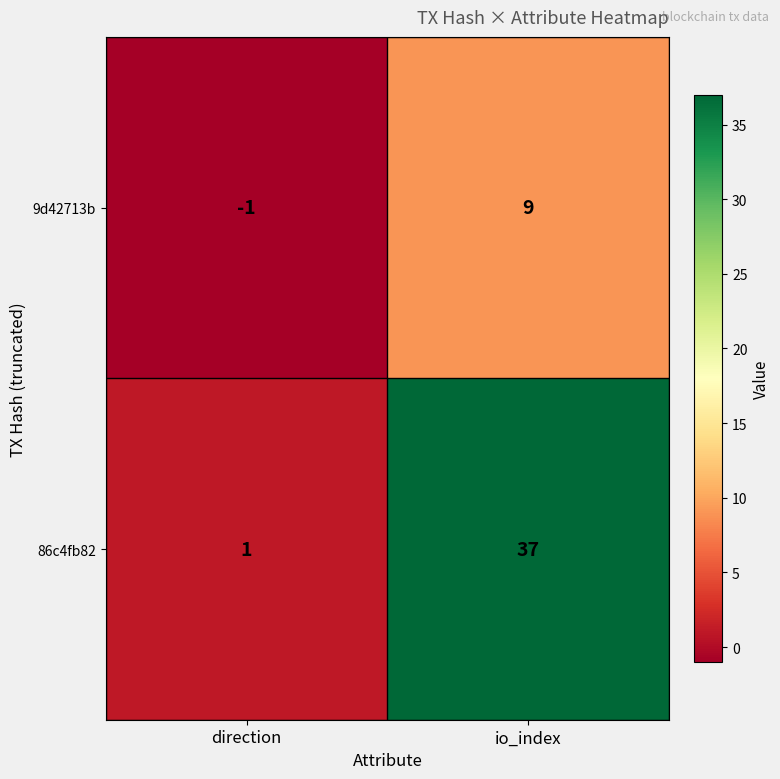

What is the difference between the 86c4fb82 values at io_index and direction?

36